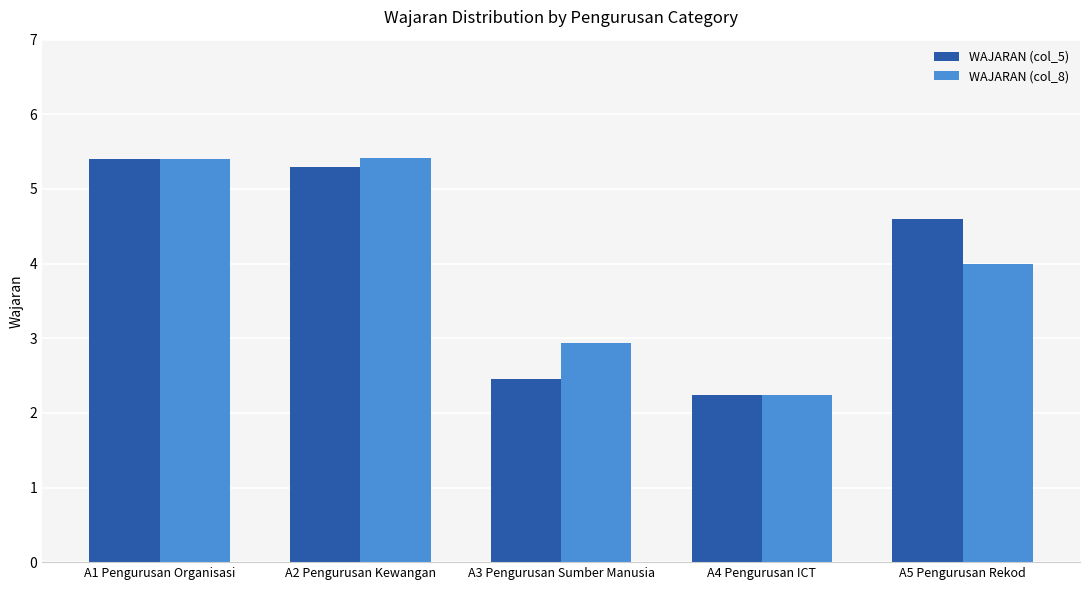

What is the difference between the second highest and minimum values in the WAJARAN (col_5) series?

3.1